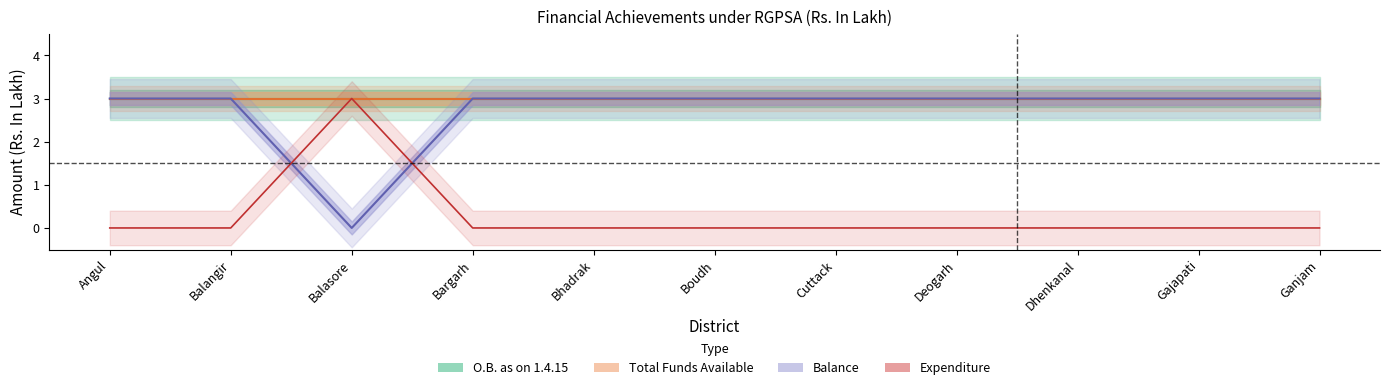

Which series has the largest range (max minus min)?

Balance